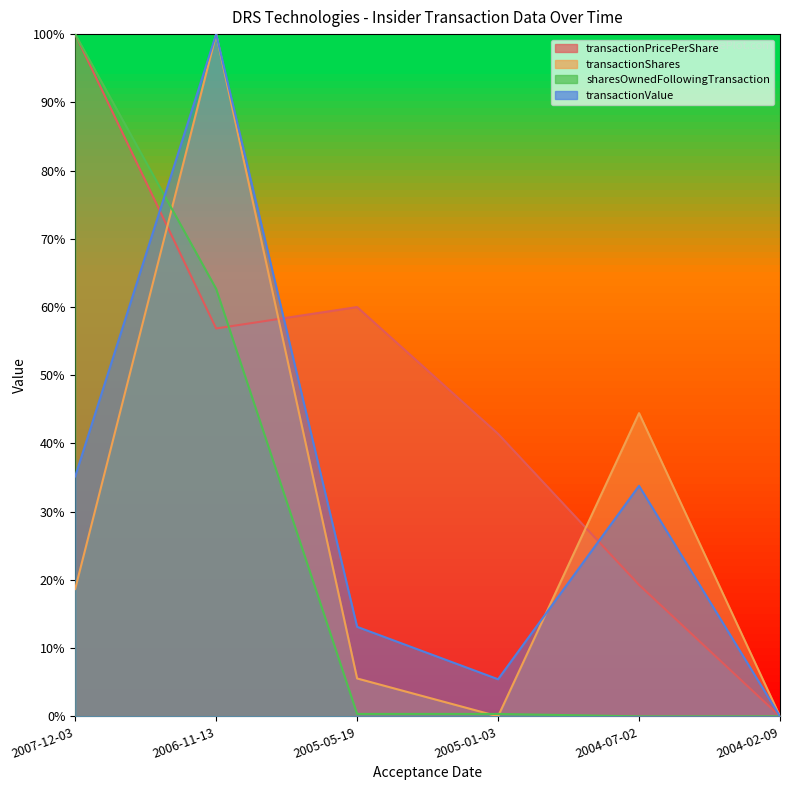

What is the value of the transactionShares point at the 5th from the left?

44.4